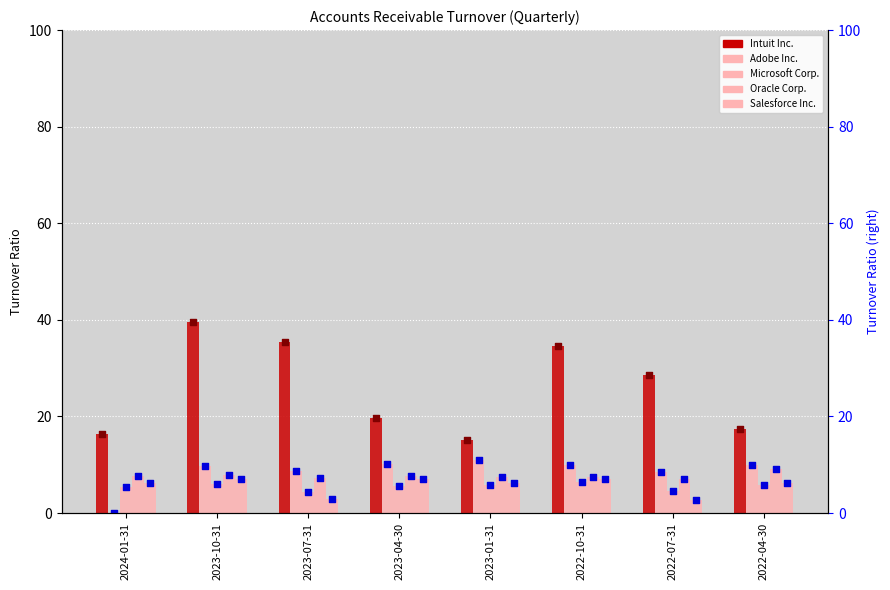

Which series reaches the minimum Y coordinate?

Adobe Inc.